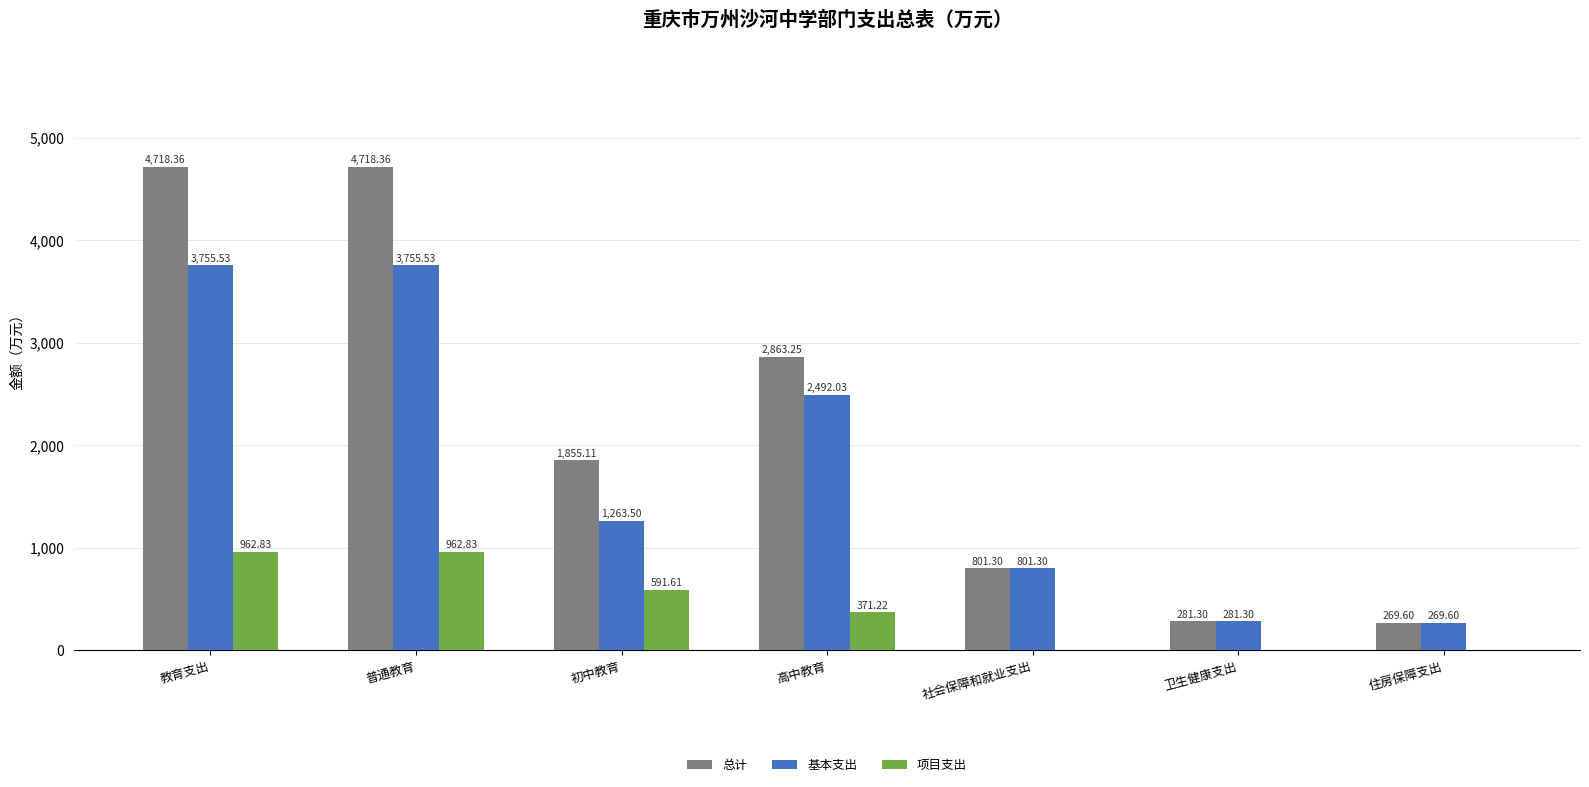

What is the sum of the 基本支出 values at 初中教育 and 高中教育?

3755.5